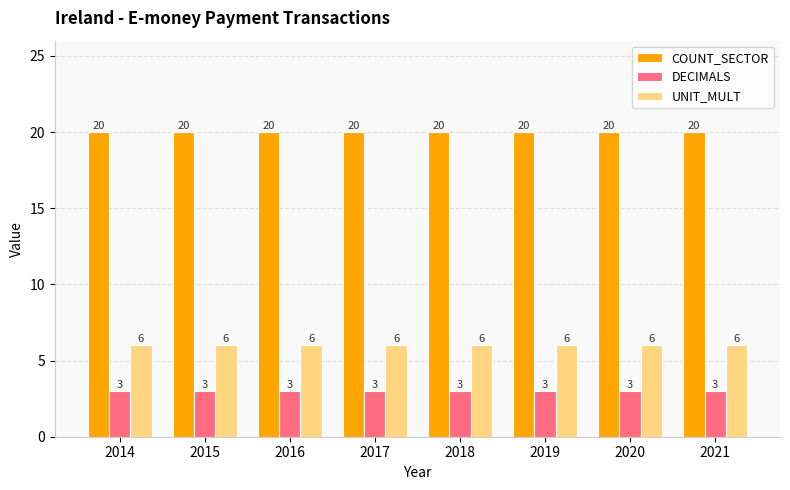

What is the sum of all UNIT_MULT values?

48